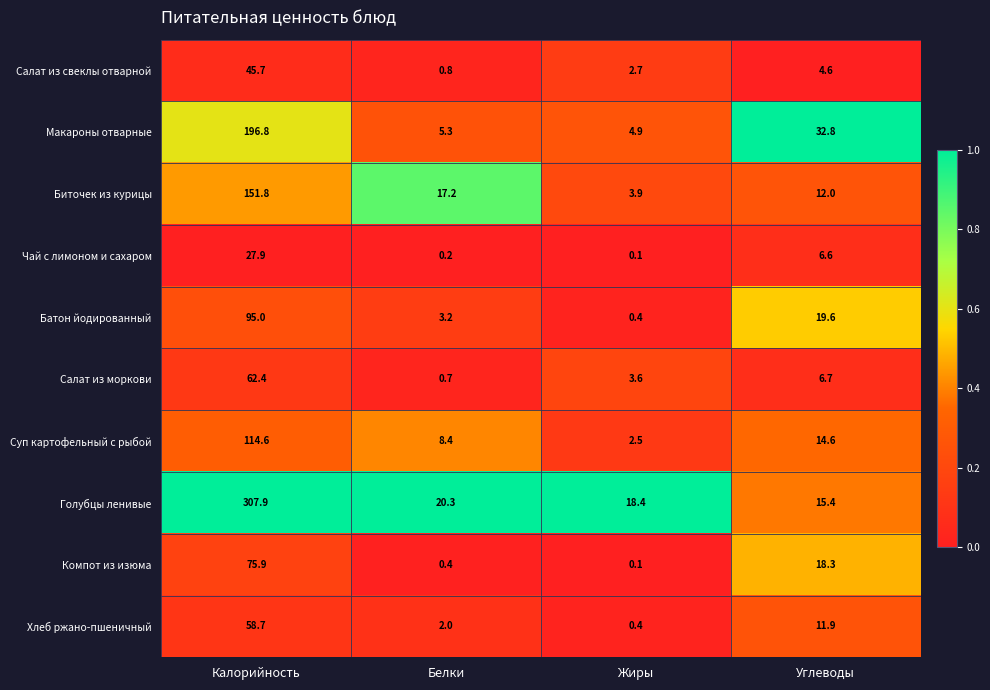

What is the difference between the highest and lowest values at Жиры?

18.3